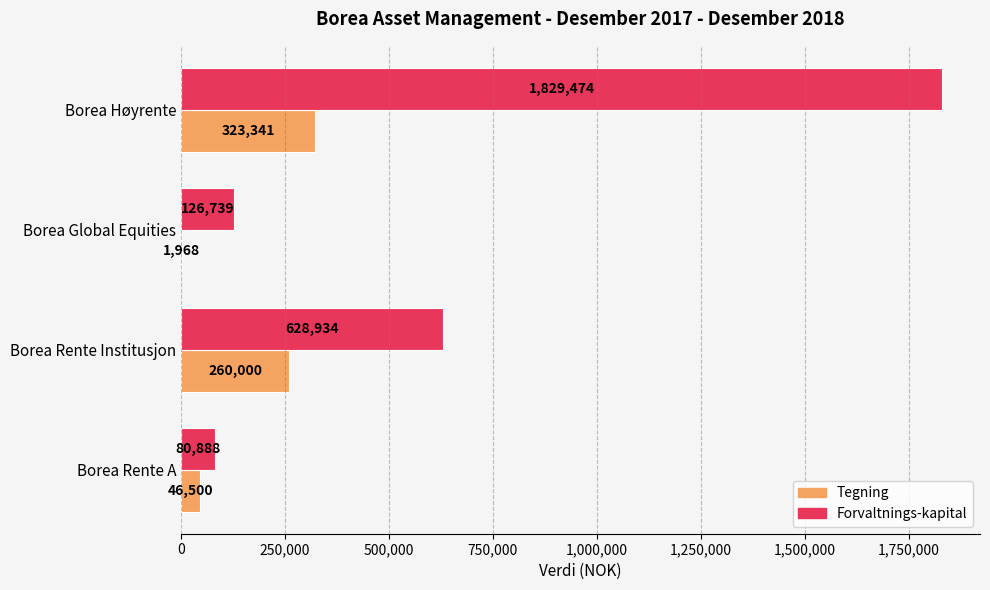

What is the maximum value for Forvaltnings-kapital?

1829474